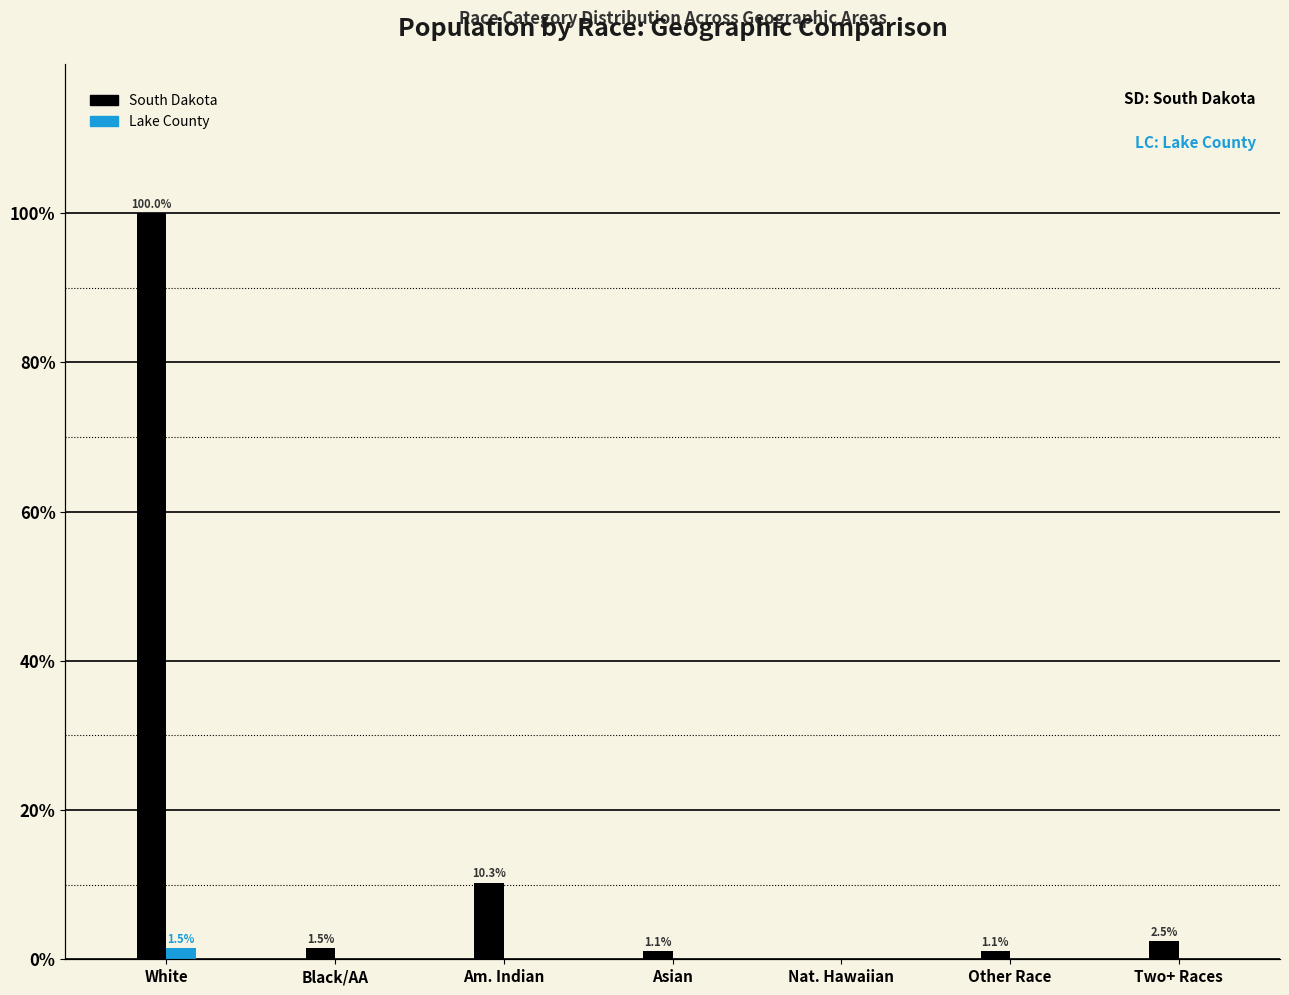

Reading left to right, what are all the values shown in this chart?

South Dakota: 100.0	1.5	10.3	1.1	0.1	1.1	2.5
Lake County: 1.5	0.0	0.0	0.0	0.0	0.0	0.0